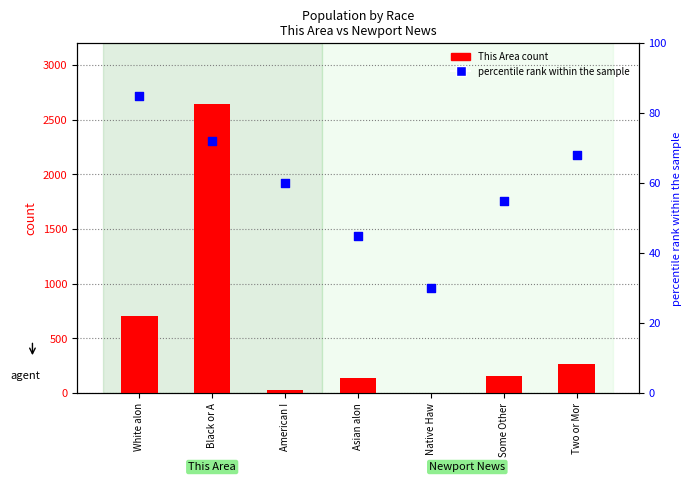

At which category is the sum across all series the highest?

Black or A